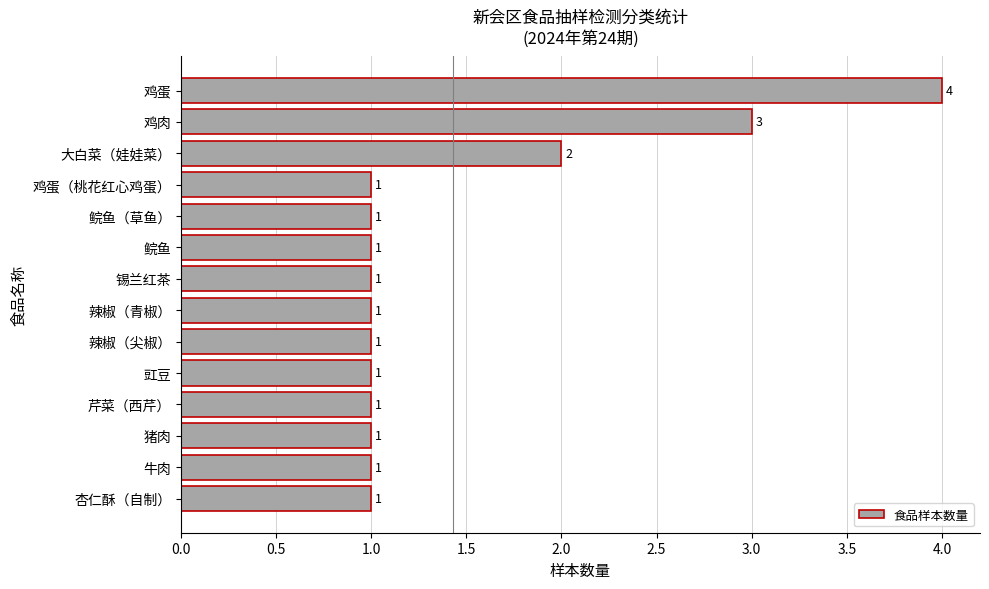

The value at 牛肉 is 1. True or false?

True